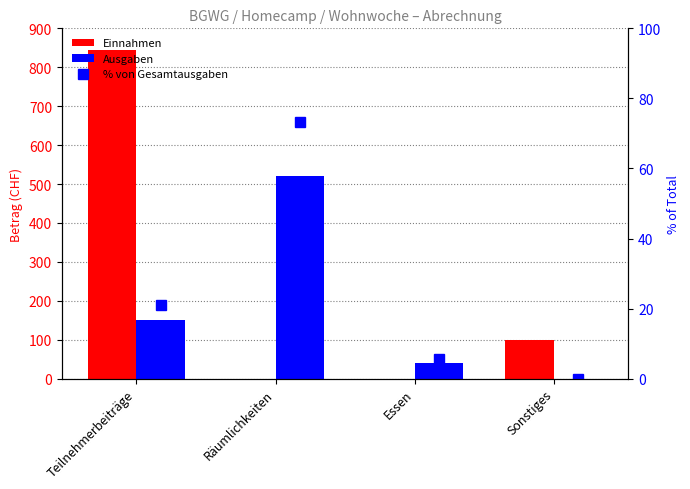

True or false: Einnahmen has a value of -407.5 at Räumlichkeiten.

False